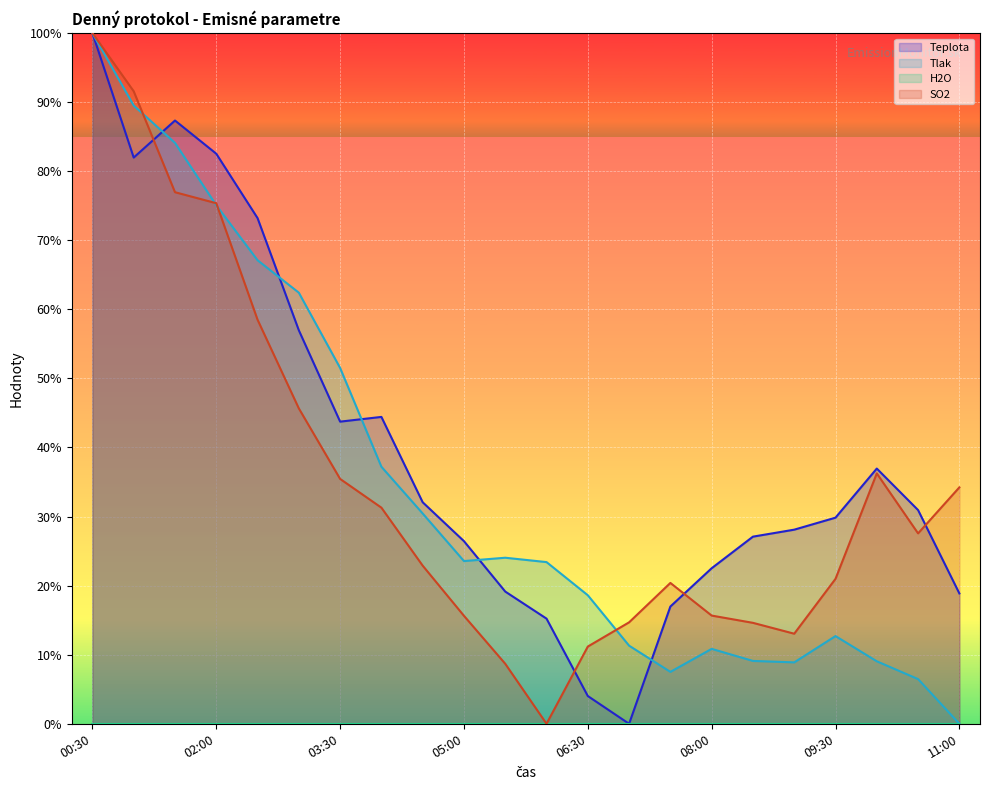

Reading right to left, what are all the values shown in this chart?

Teplota: 18.9	30.9	36.9	29.8	28.1	27.1	22.5	17.0	0.0	4.0	15.2	19.1	26.4	32.1	44.4	43.7	57.0	73.2	82.5	87.3	82.0	100.0
Tlak: 0.0	6.5	9.0	12.7	8.9	9.1	10.8	7.5	11.3	18.6	23.4	24.0	23.6	30.4	37.2	51.5	62.4	67.1	75.1	84.1	89.5	100.0
SO2: 34.2	27.6	36.2	21.0	13.0	14.6	15.7	20.4	14.7	11.2	0.0	8.7	15.6	22.9	31.3	35.4	45.7	58.5	75.4	77.0	91.6	100.0